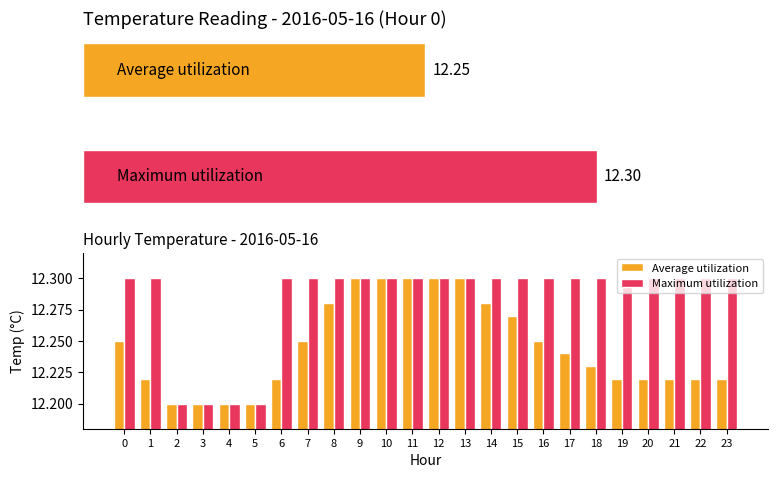

How many bars are there in each group?

2